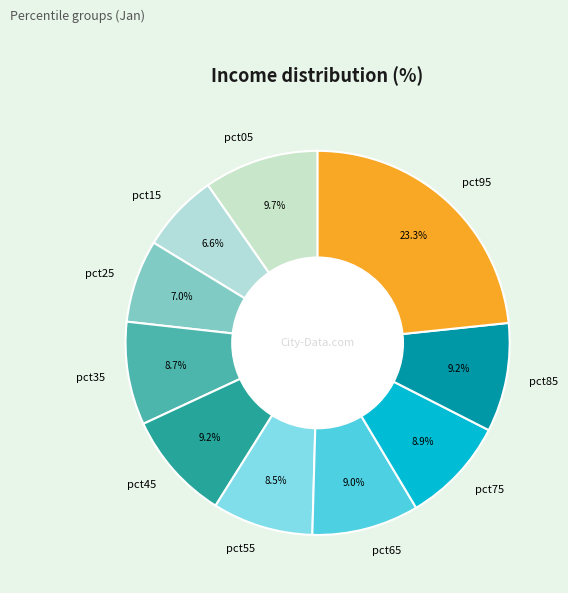

Is the sum of pct85 and pct45 greater than half?

No